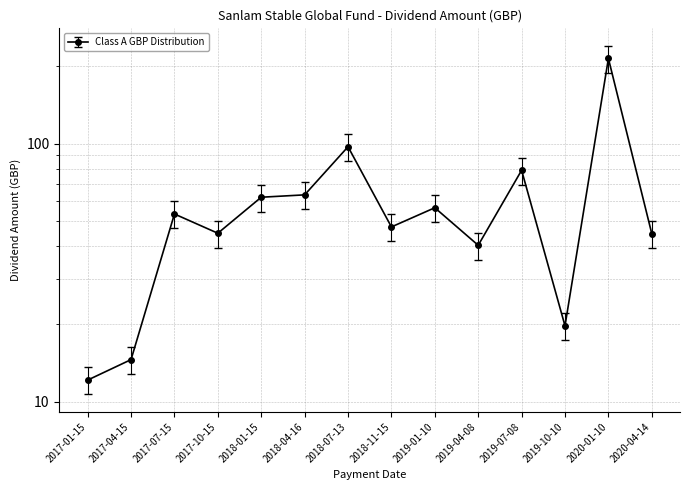

True or false: the data shows 18.4 at 2017-01-15.

False